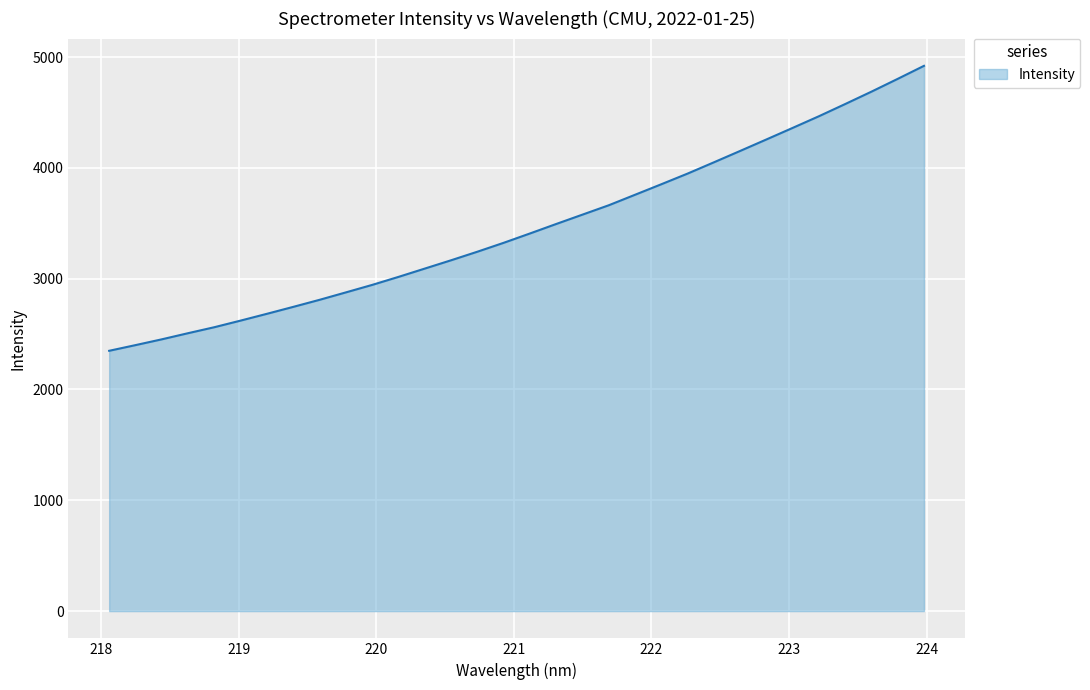

What is the difference between the maximum and minimum values?

2571.6